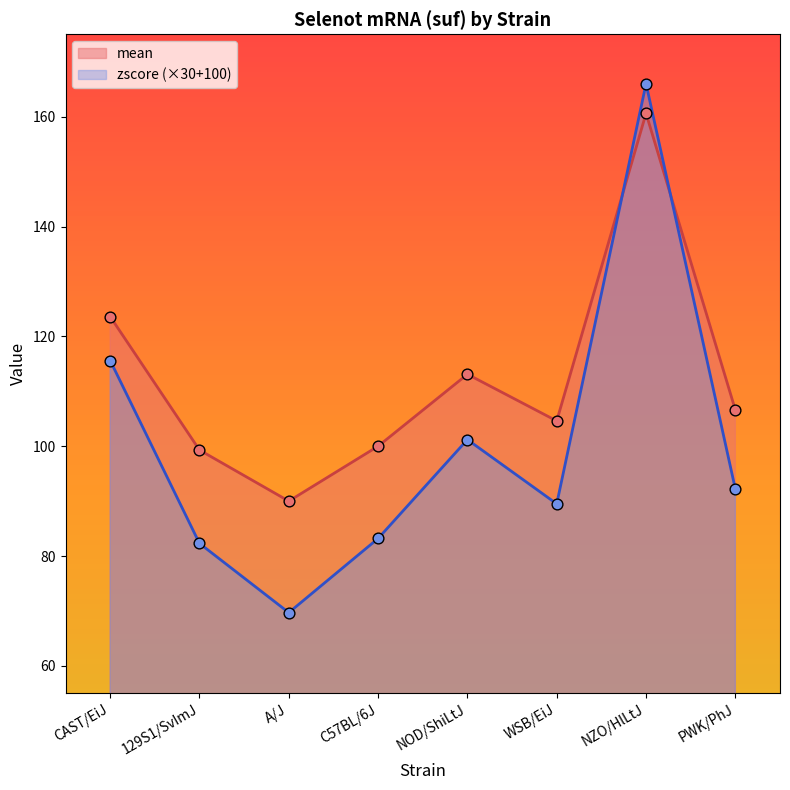

Which series has the largest total across all categories?

mean